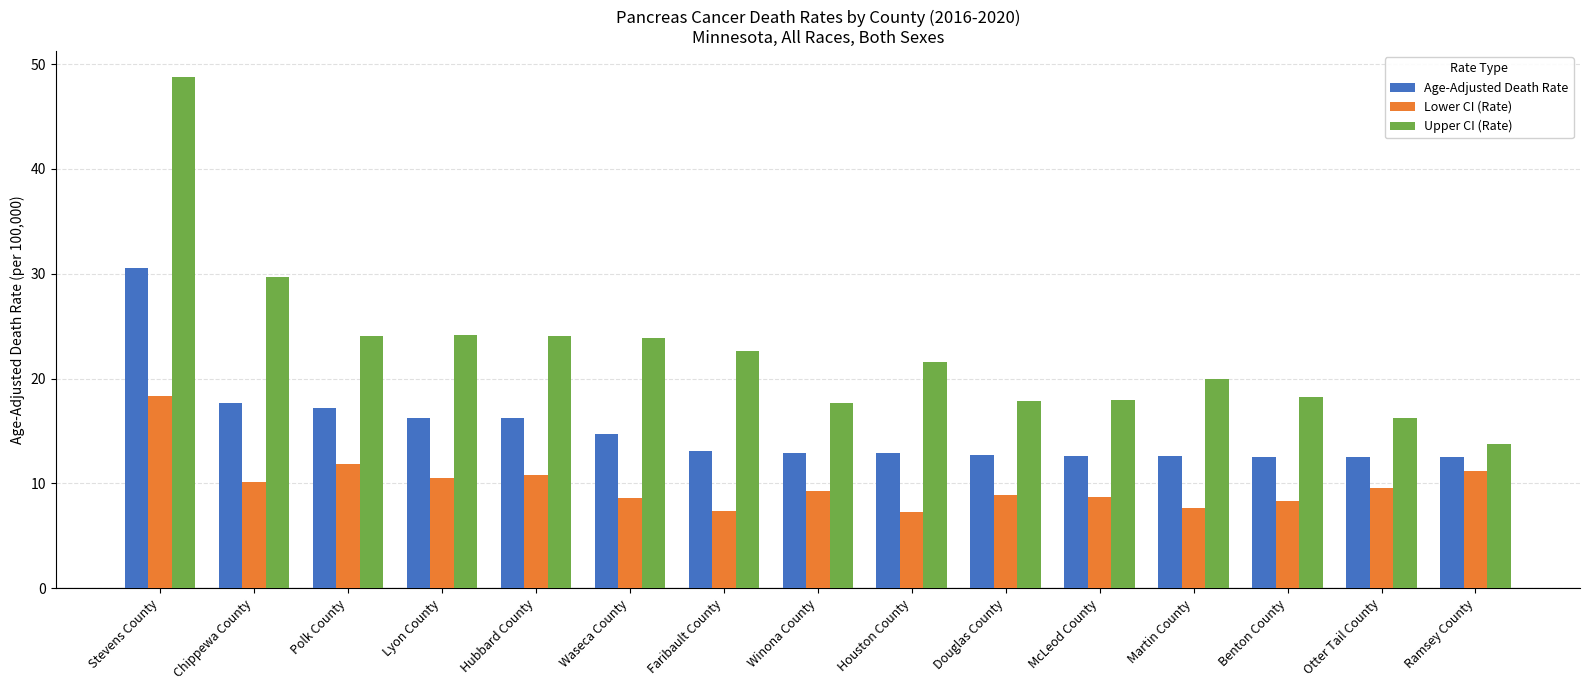

What is the label of the 15th bar from the right?

Stevens County